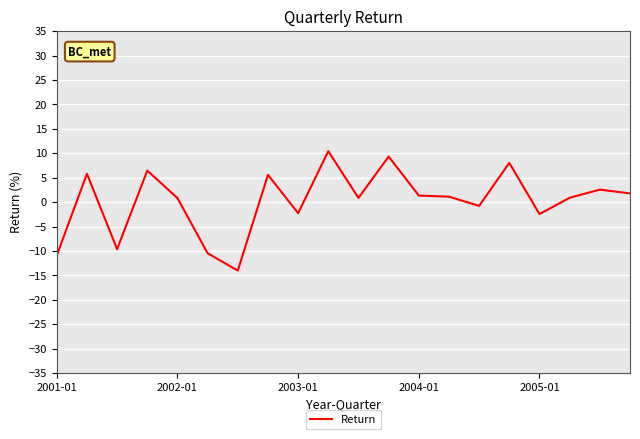

What is the smallest value displayed?

-14.0